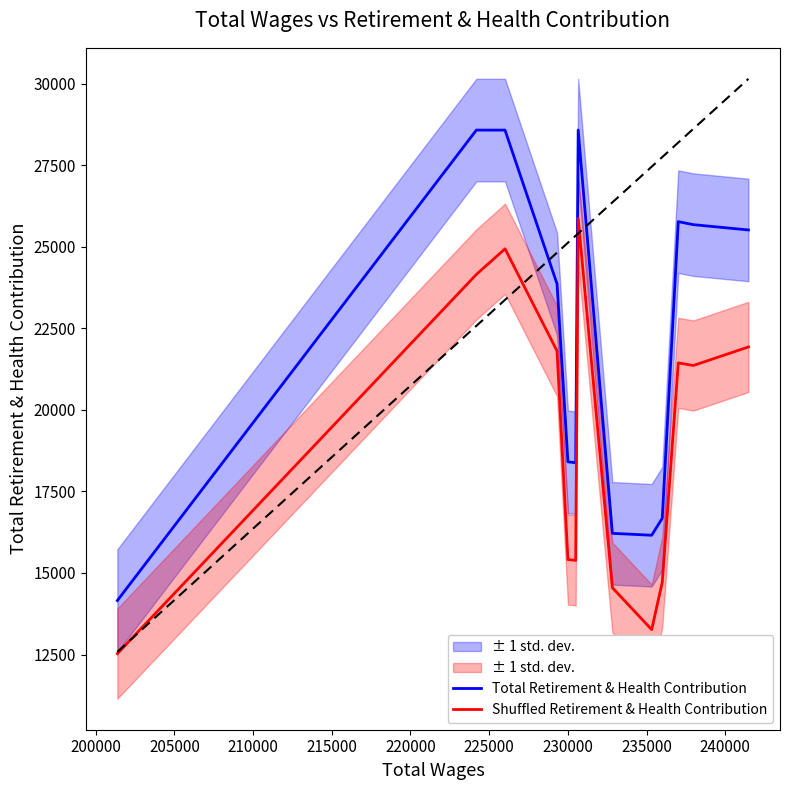

How many interior local peaks does the Shuffled Retirement & Health Contribution series have?

3